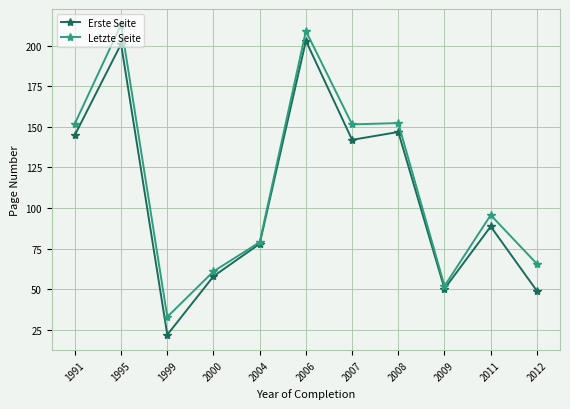

True or false: Letzte Seite has a value of 52.0 at 2009.

True